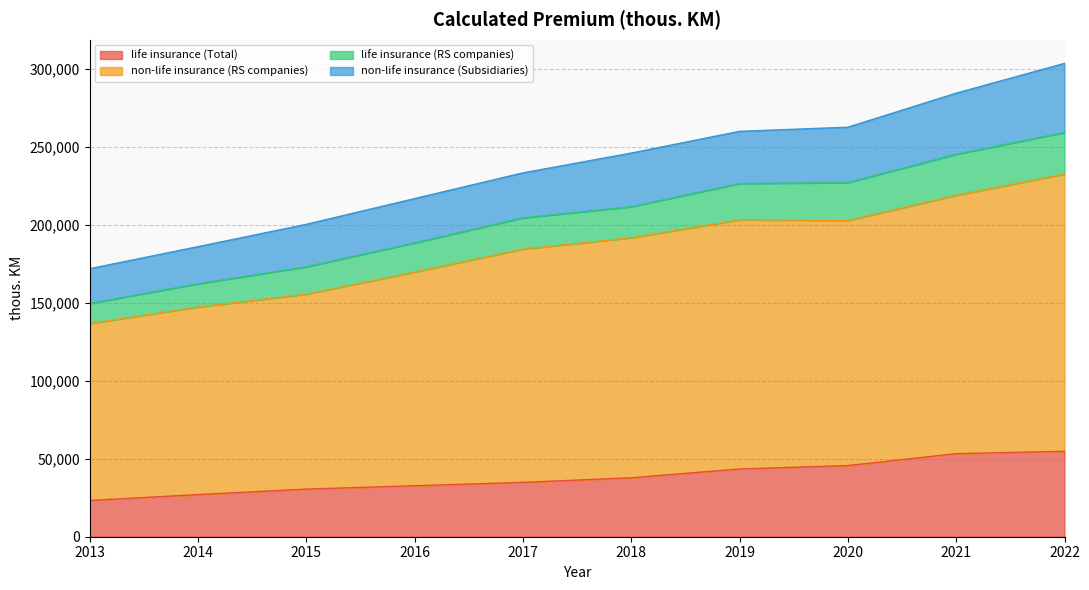

What is the lowest value of the life insurance (Total) series?

23236.0